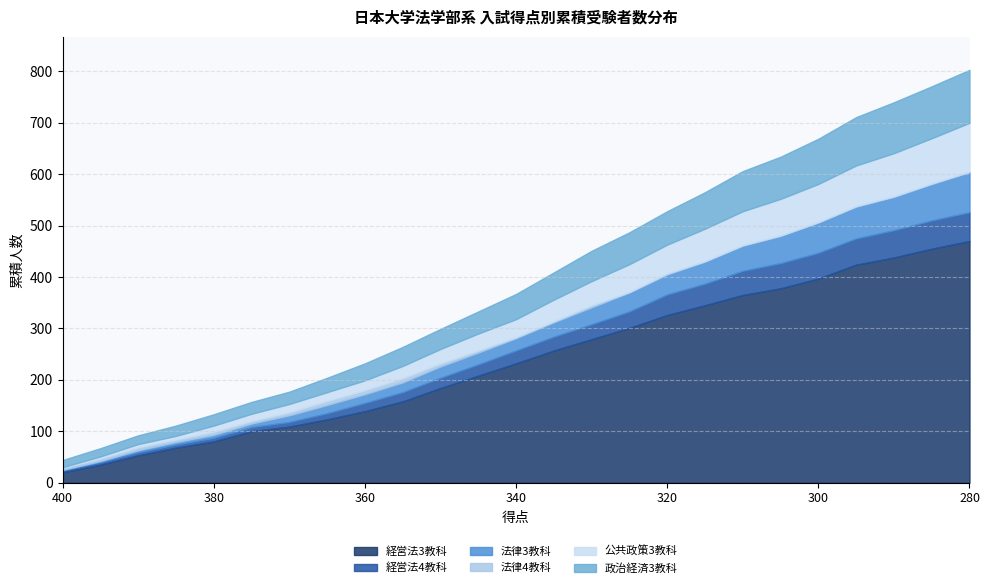

What is the greatest value displayed?

470